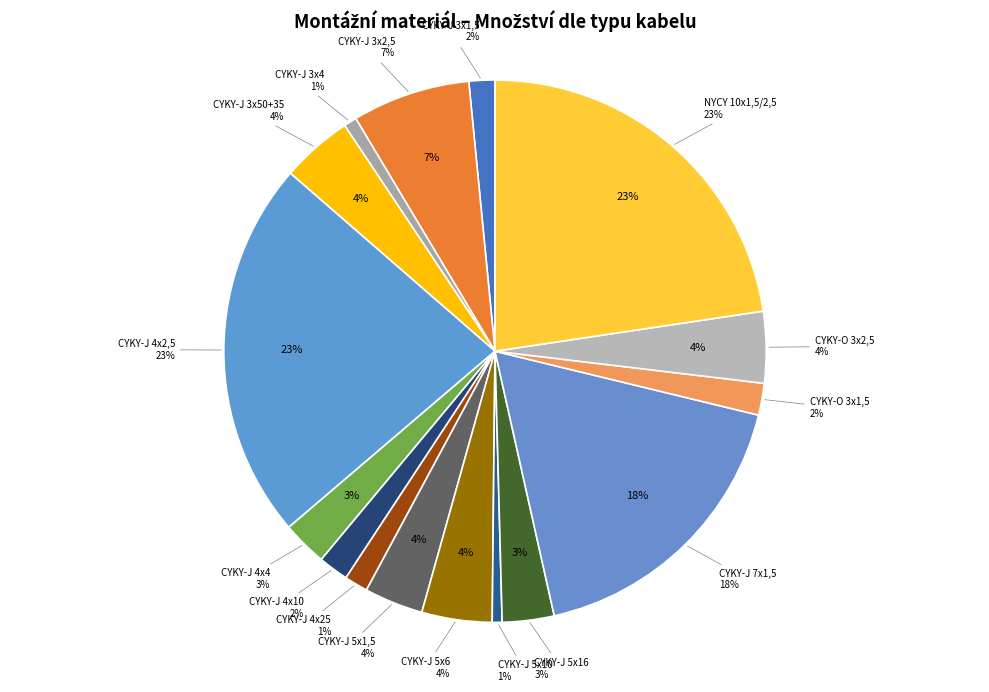

To the nearest percent, what is the average slice percentage?

6%